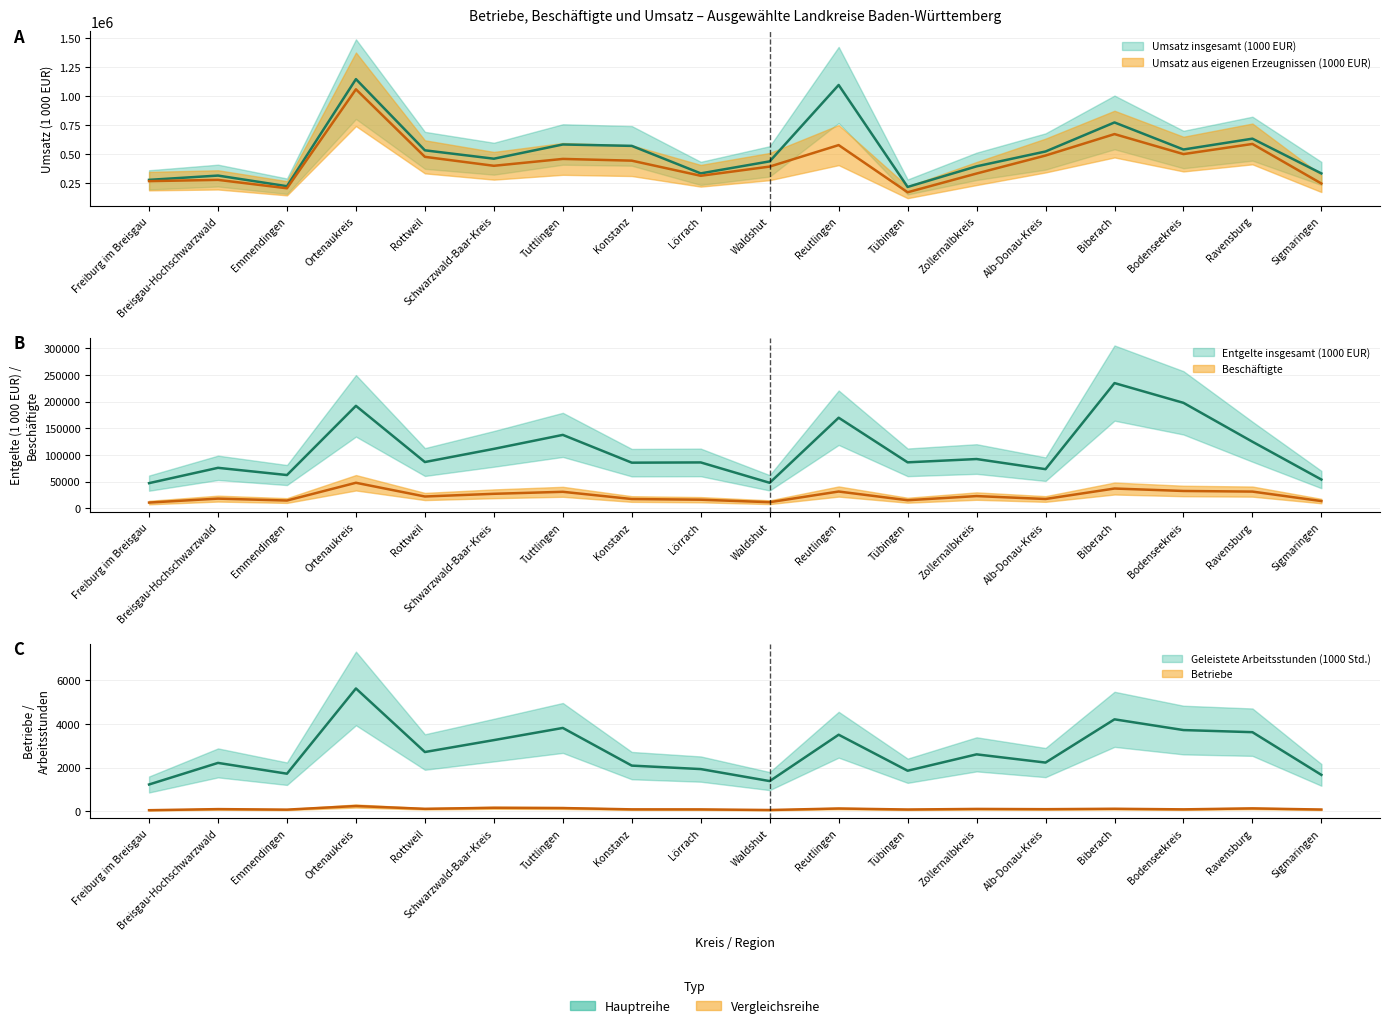

What is the sum of the Betriebe values at Ravensburg and Freiburg im Breisgau?

173